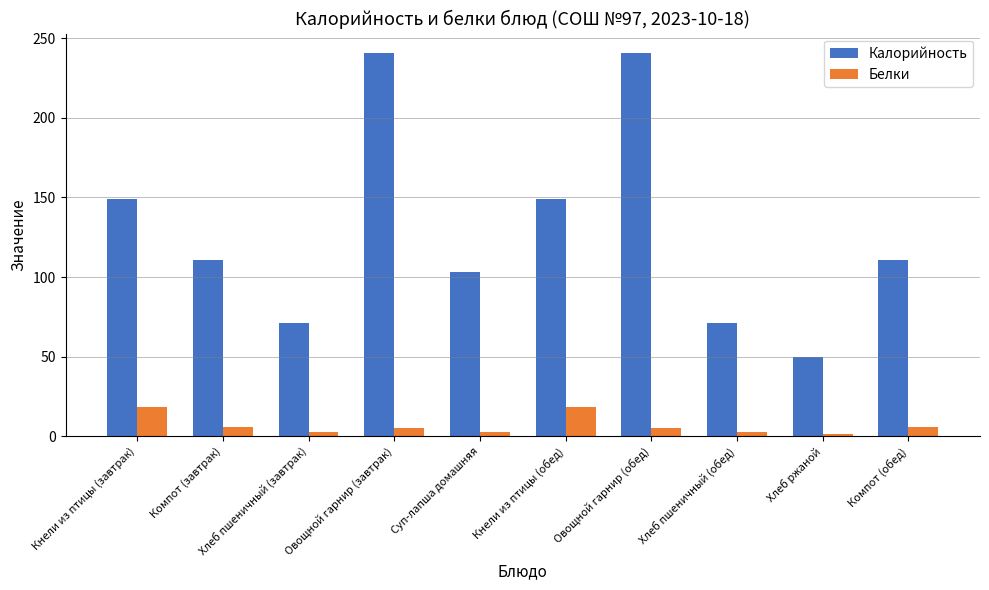

At which label does Калорийность reach its minimum?

Хлеб ржаной